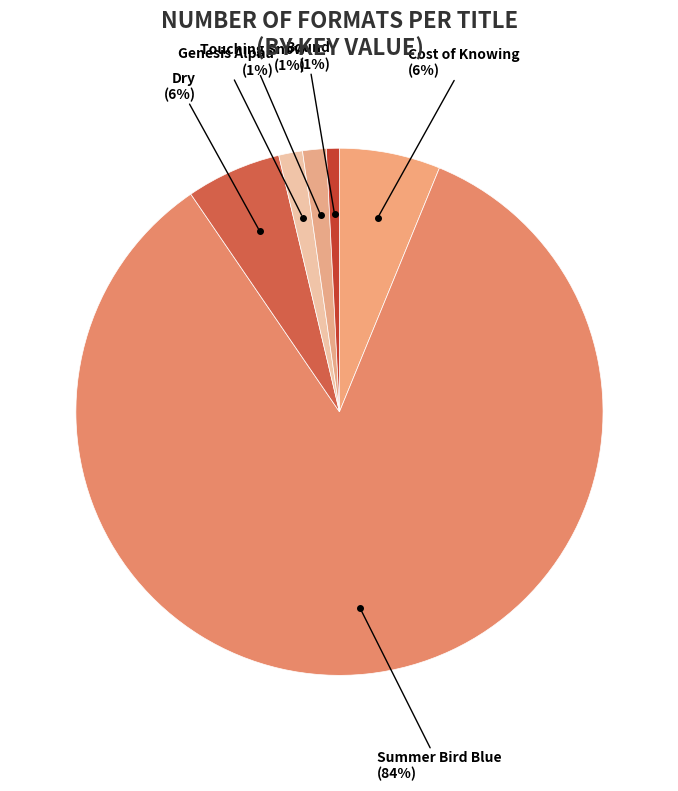

Is it true that Genesis Alpha is 1% of the pie?

True